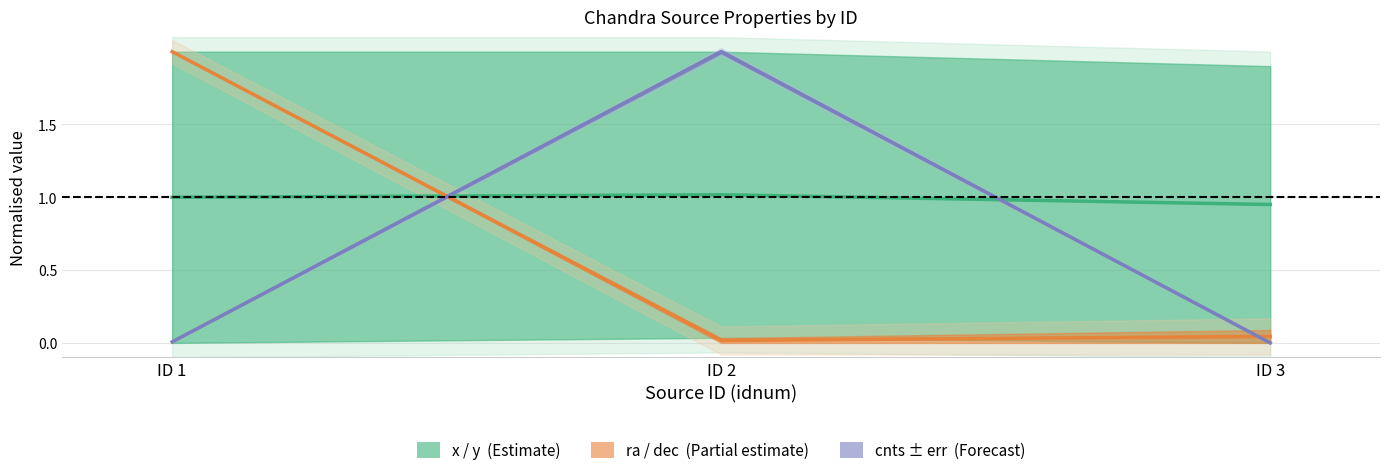

At which label is x / y midline closest to 0?

ID 3